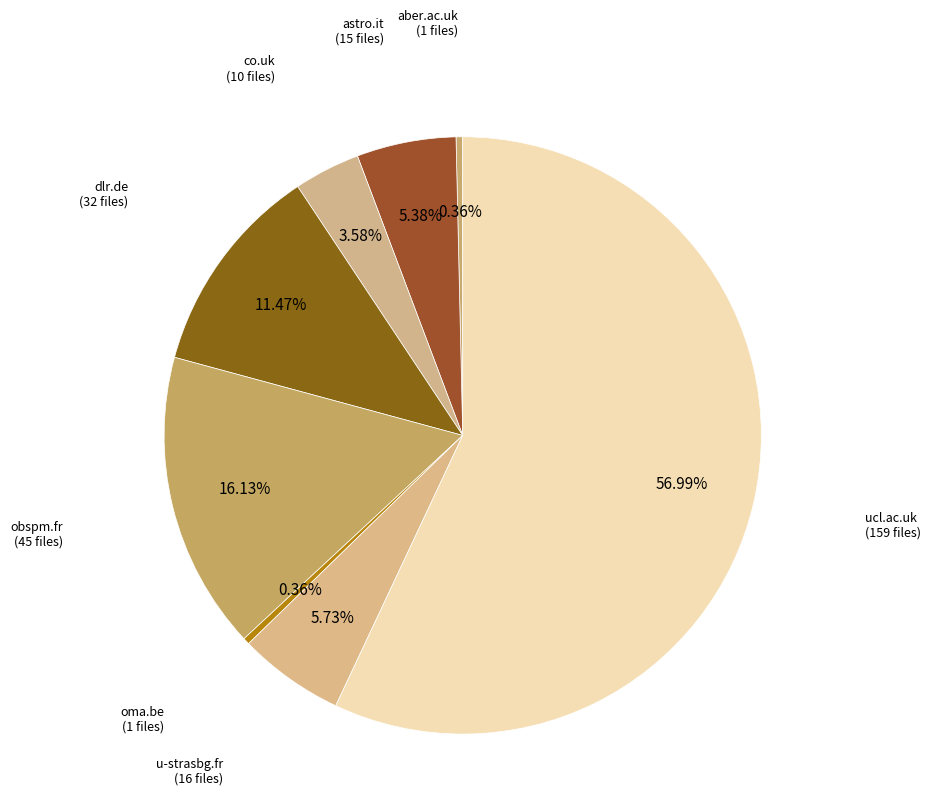

What is the largest slice in the pie chart?

ucl.ac.uk